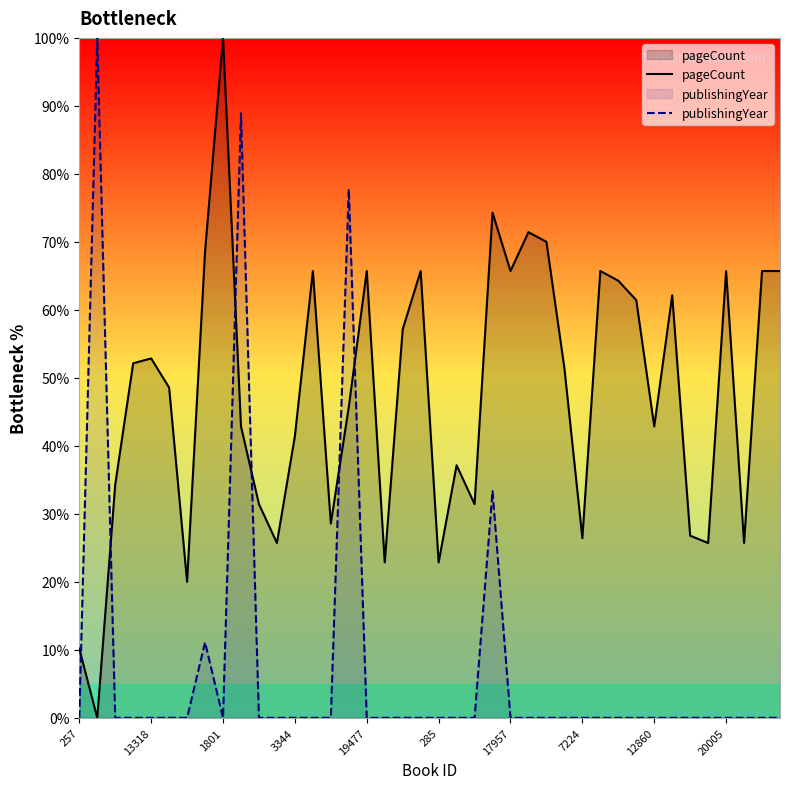

True or false: publishingYear and pageCount intersect in this chart.

True